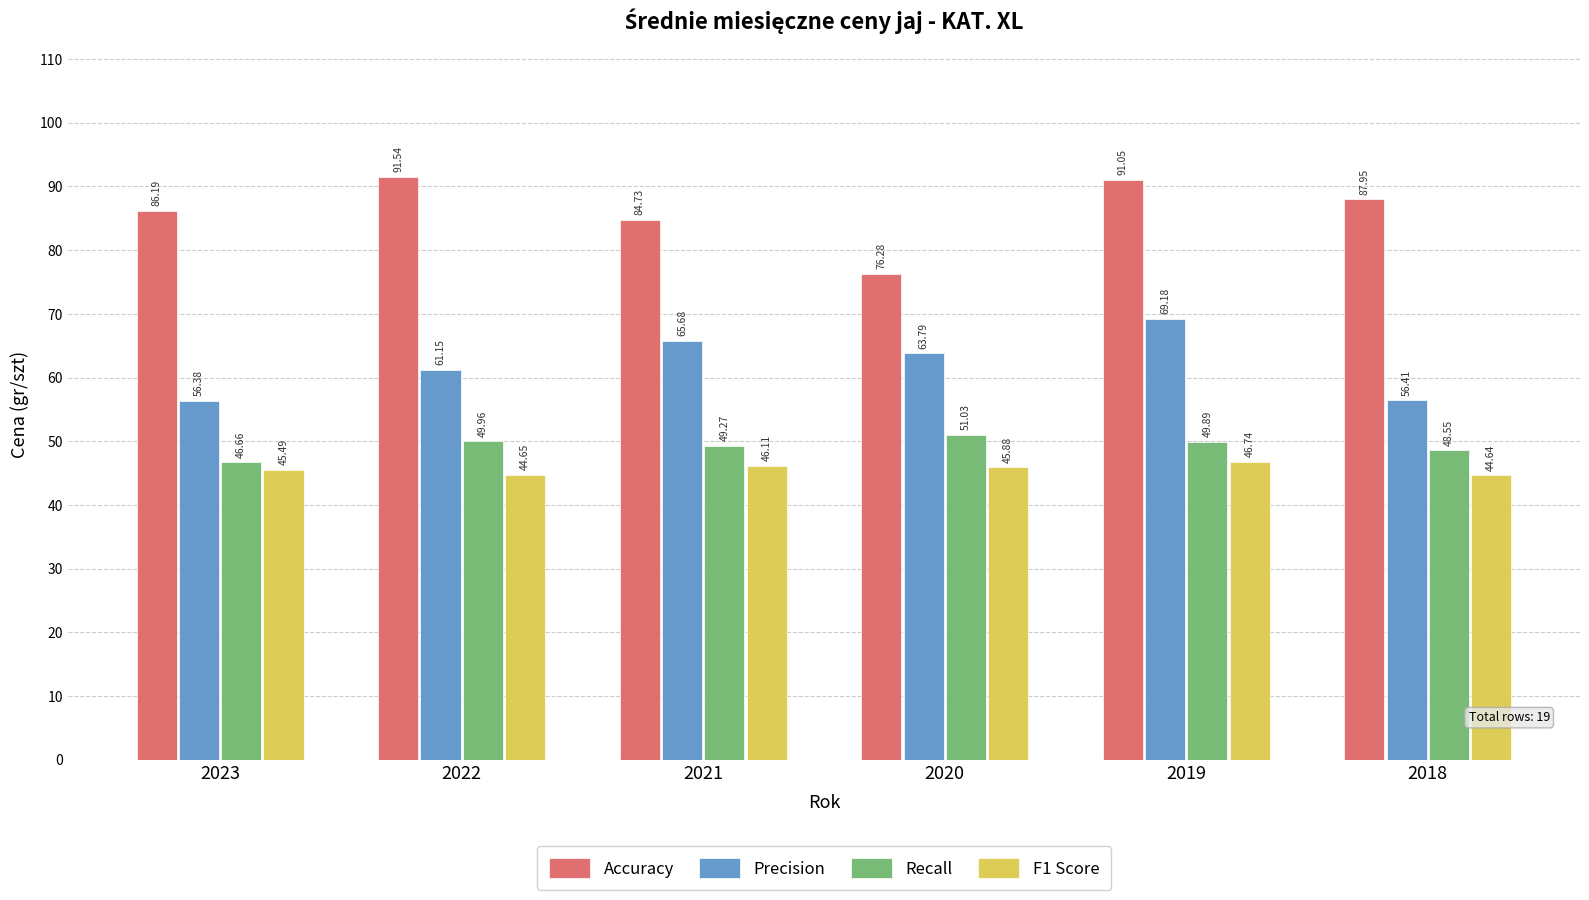

What is the sum of all Precision values?

372.6